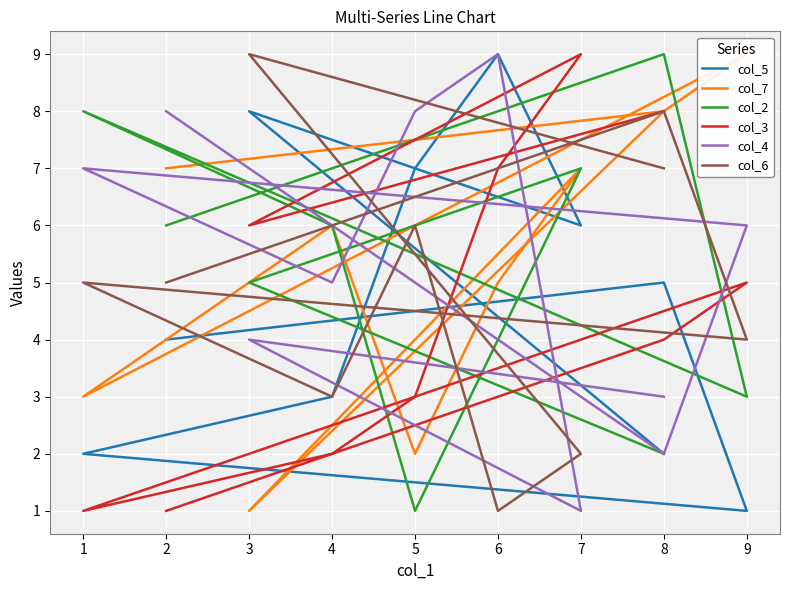

The col_2 series shows 8 at 1. True or false?

True